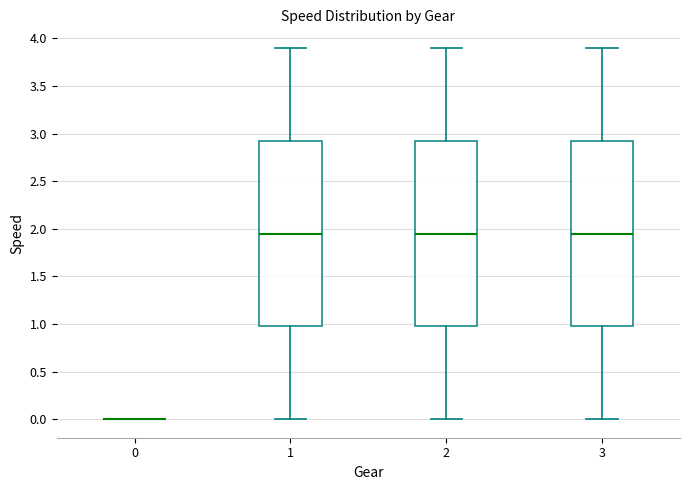

Reading left to right, read every box against the y-axis: the position of its median line, the range the box covers, and the ends of its whiskers. The values are not printed on the chart, so give them approximately, as read against the axis.

0: box collapsed to a line at 0.00, whiskers 0.00 to 0.00
1: median 1.95, box 1.00 to 2.95, whiskers 0.00 to 3.90
2: median 1.95, box 1.00 to 2.95, whiskers 0.00 to 3.90
3: median 1.95, box 1.00 to 2.95, whiskers 0.00 to 3.90